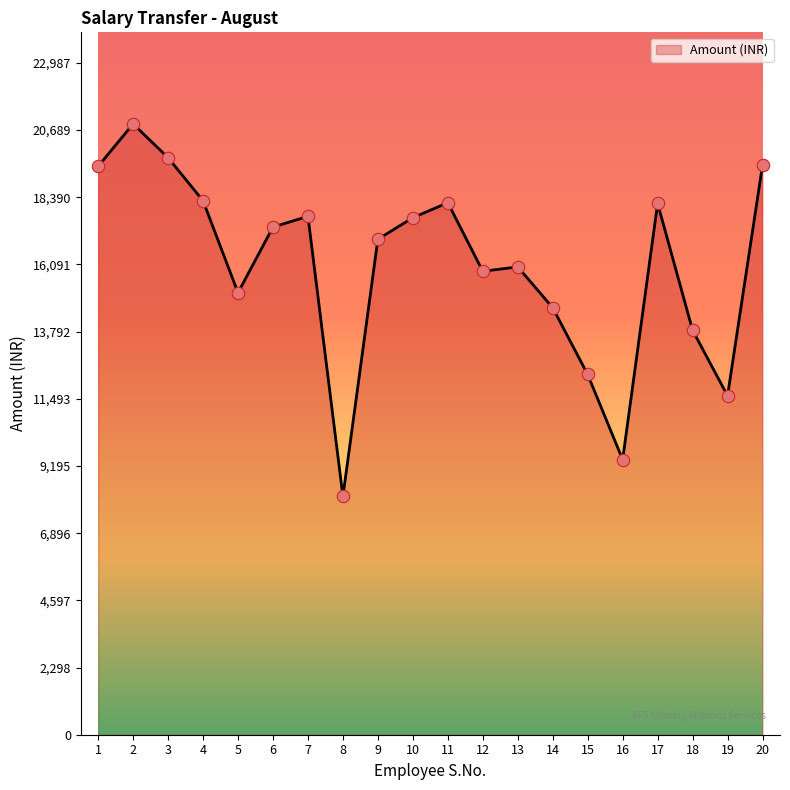

Approximately how many times larger is the value at 12 compared to 18?

1.1